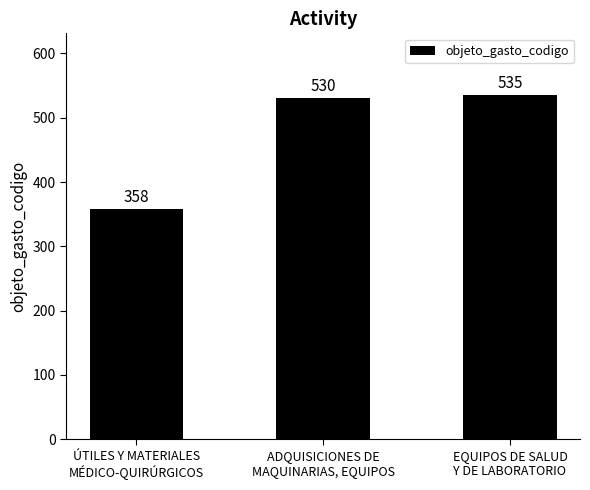

True or false: the data shows 578 at ÚTILES Y MATERIALES
MÉDICO-QUIRÚRGICOS.

False